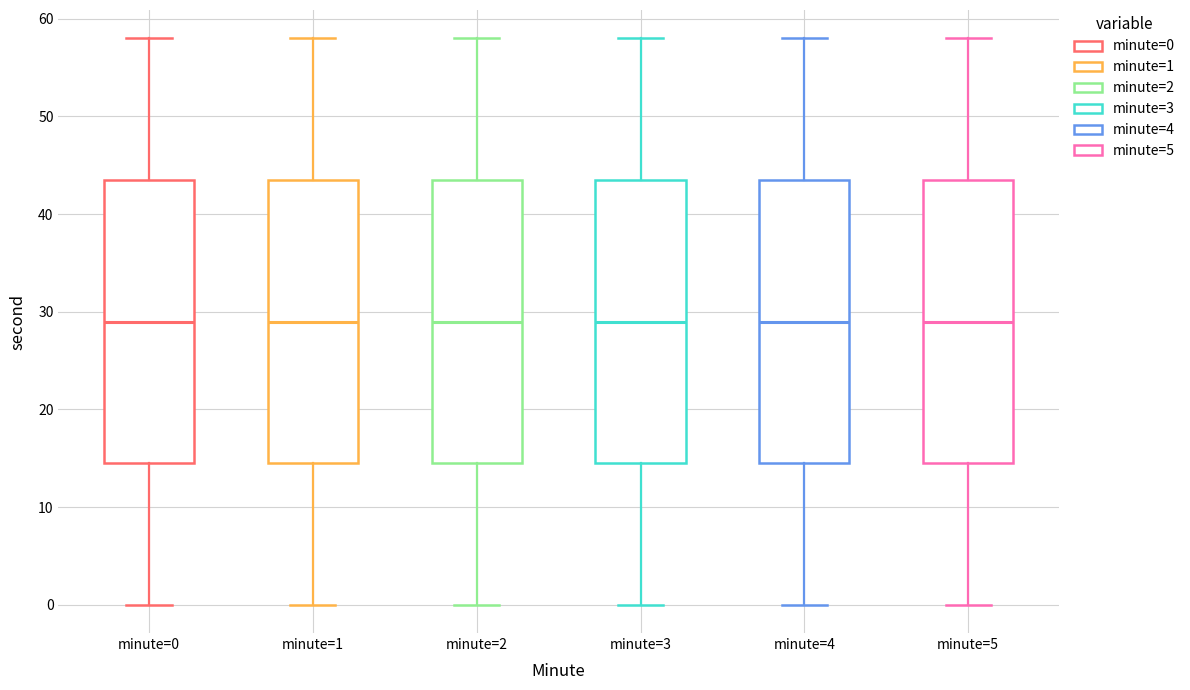

Where does the median line of the box for minute=0 sit on the y-axis? The values are not printed on the chart, so give them approximately, as read against the axis.

29